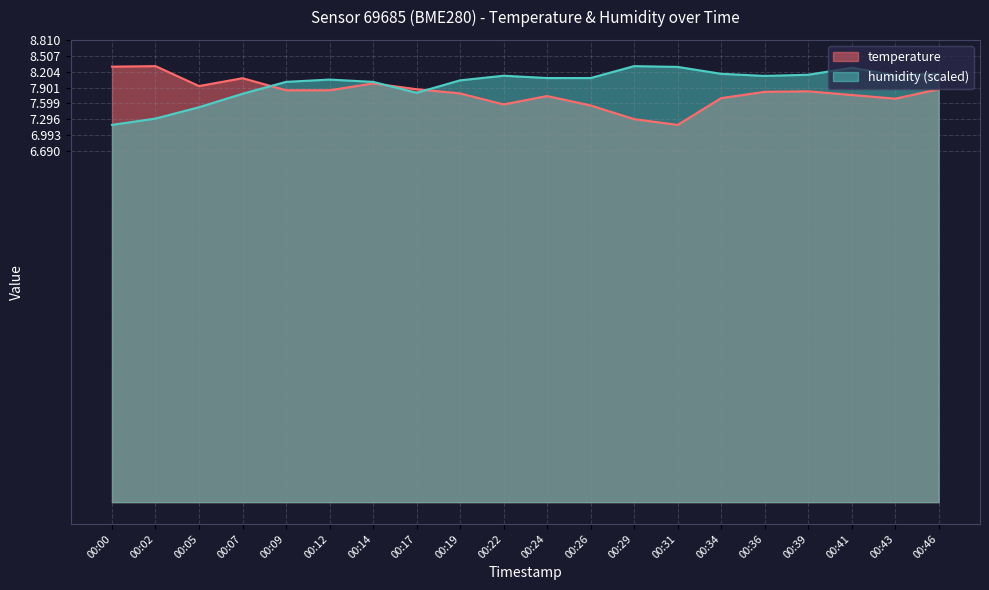

What is the approximate value of temperature at 00:12?

7.8